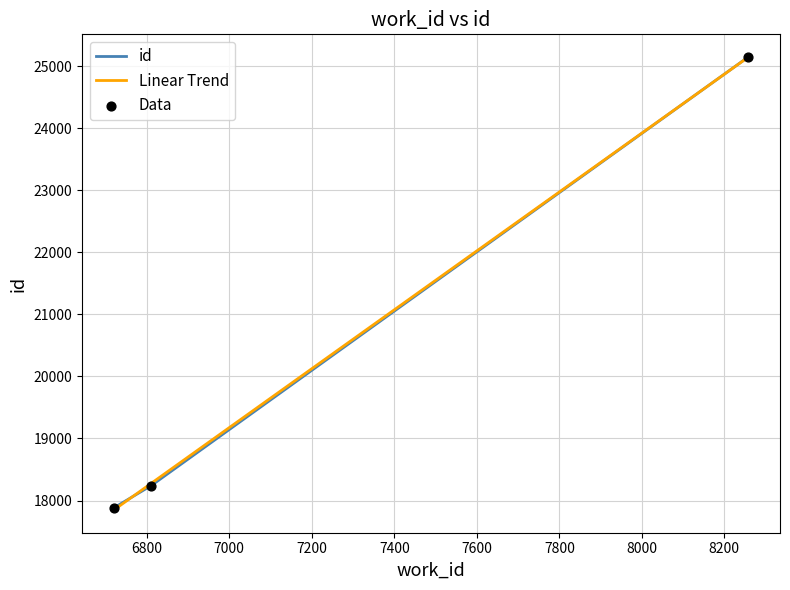

Which series has the largest total across all categories?

id